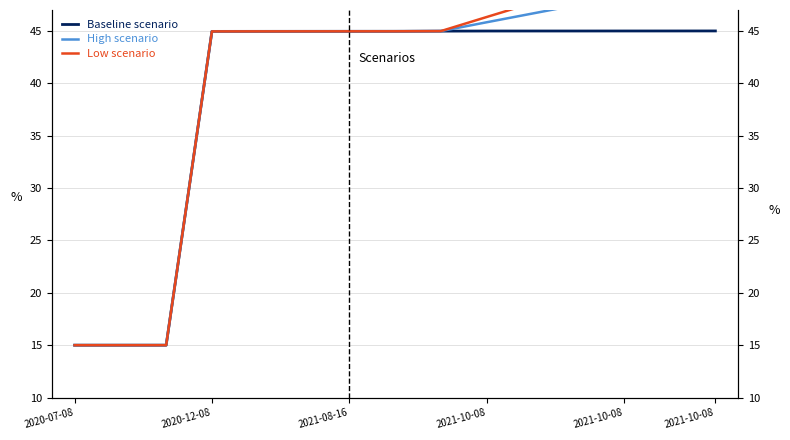

What is the value of the Baseline scenario point at the 9th from the left?

45.0